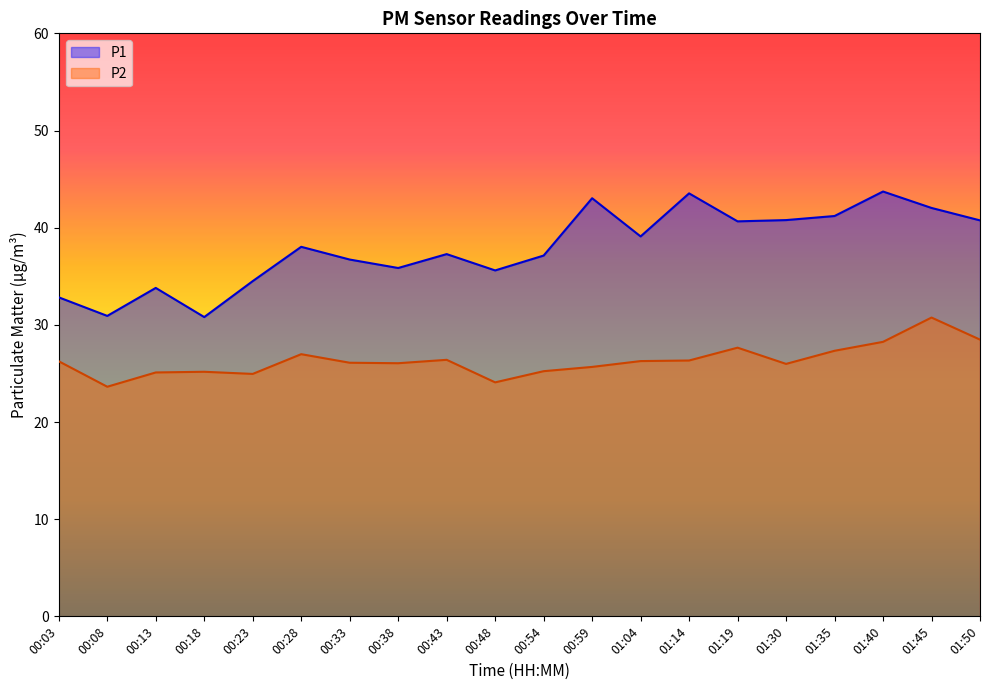

List the labels in order of P2 value, largest first.

01:45, 01:50, 01:40, 01:19, 01:35, 00:28, 00:43, 01:14, 01:04, 00:03, 00:33, 00:38, 01:30, 00:59, 00:54, 00:18, 00:13, 00:23, 00:48, 00:08